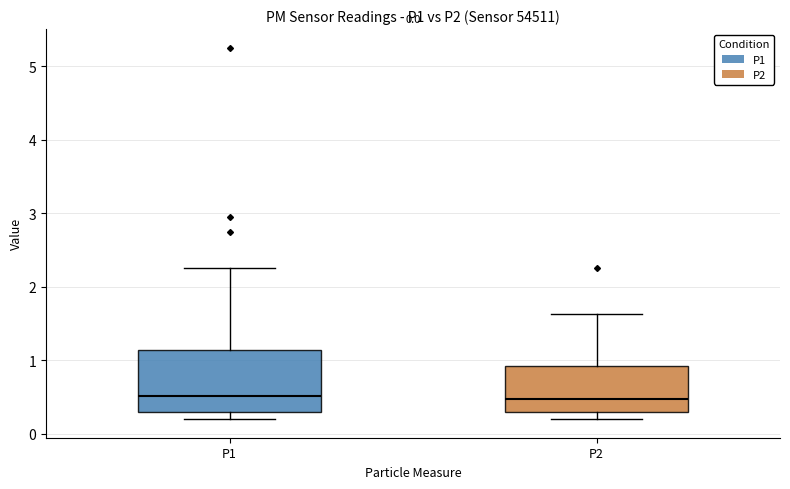

Which box is the tallest, from its lower edge to its upper edge?

P1